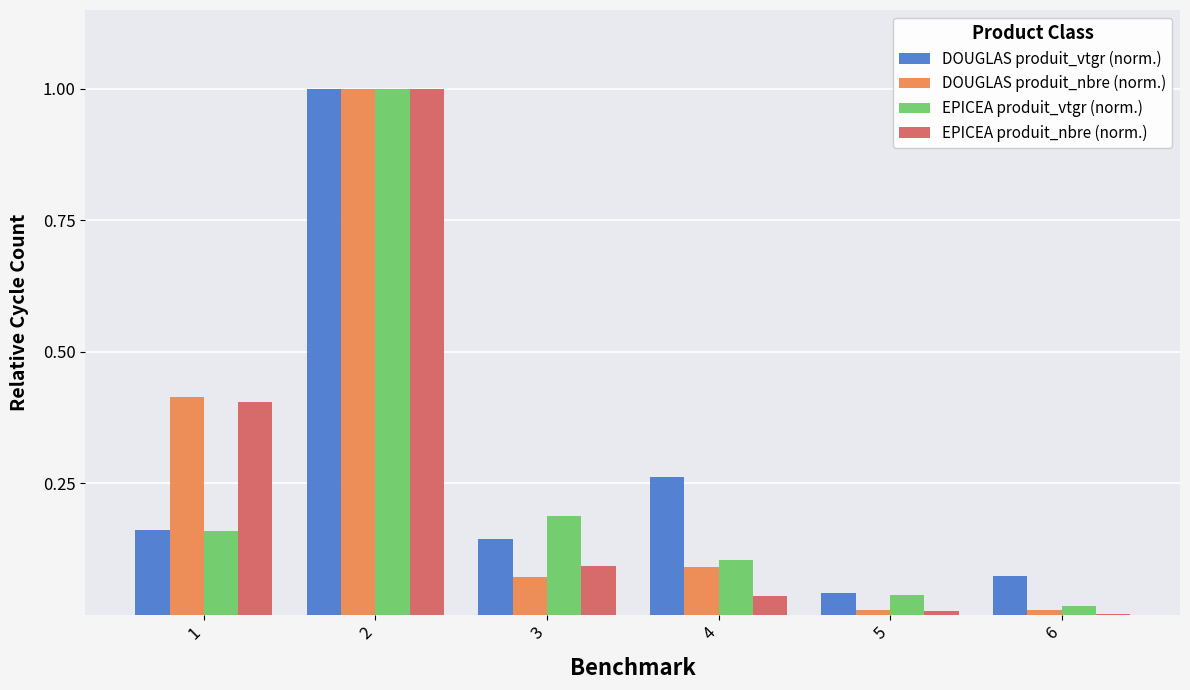

What is the total value across all series at 4?

0.5